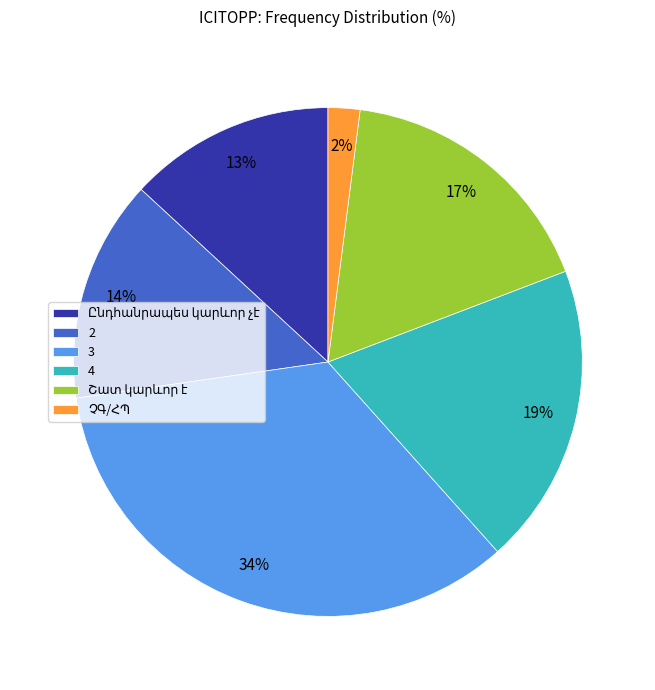

To the nearest percent, what is the average slice percentage?

17%